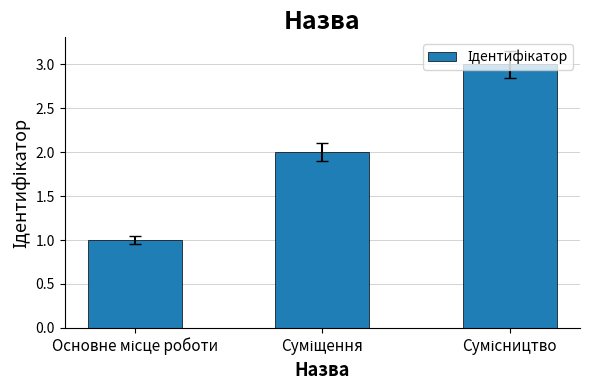

What is the maximum value shown in the chart?

3